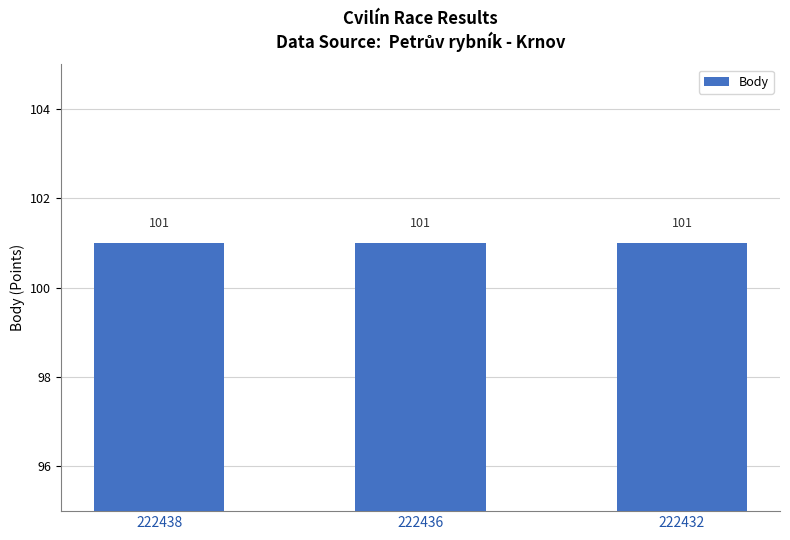

At which label does Pořadí reach its minimum?

222438